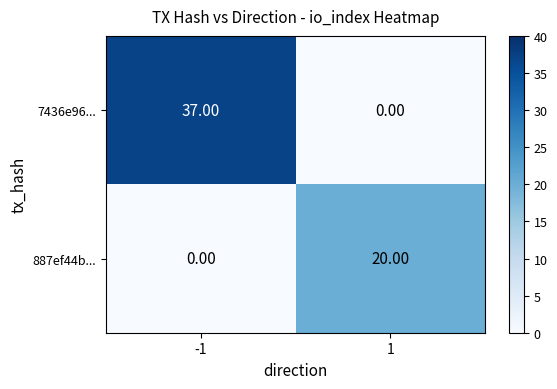

List the series in order of their peak value, highest first.

7436e96..., 887ef44b...